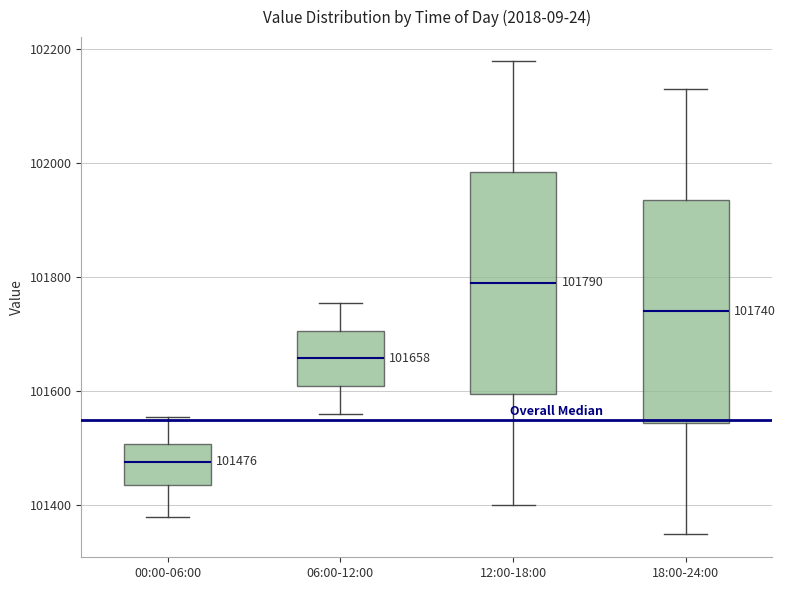

Which box's median line is the highest?

12:00-18:00